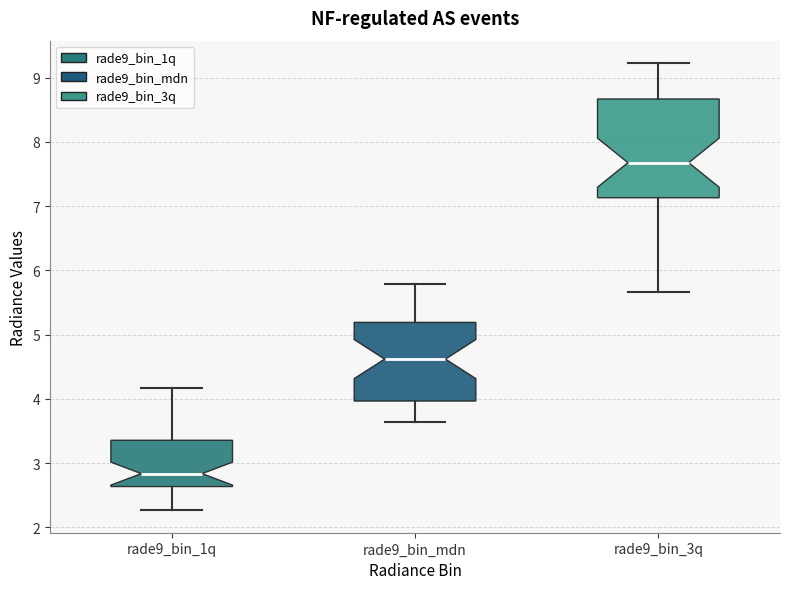

Which box is the tallest, from its lower edge to its upper edge?

rade9_bin_3q